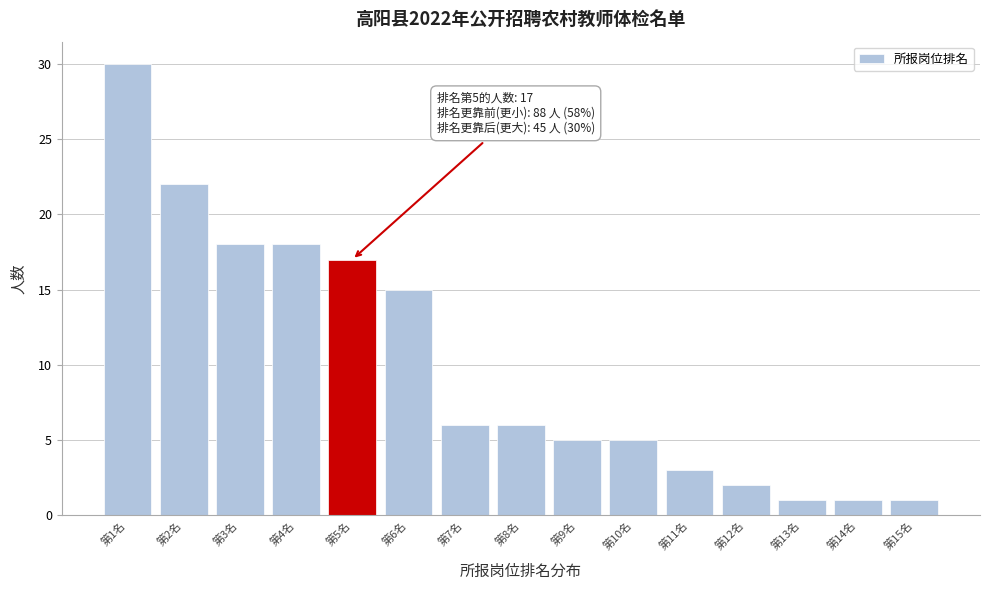

Reading left to right, transcribe all the data shown in this chart.

第1名=30	第2名=22	第3名=18	第4名=18	第5名=17	第6名=15	第7名=6	第8名=6	第9名=5	第10名=5	第11名=3	第12名=2	第13名=1	第14名=1	第15名=1